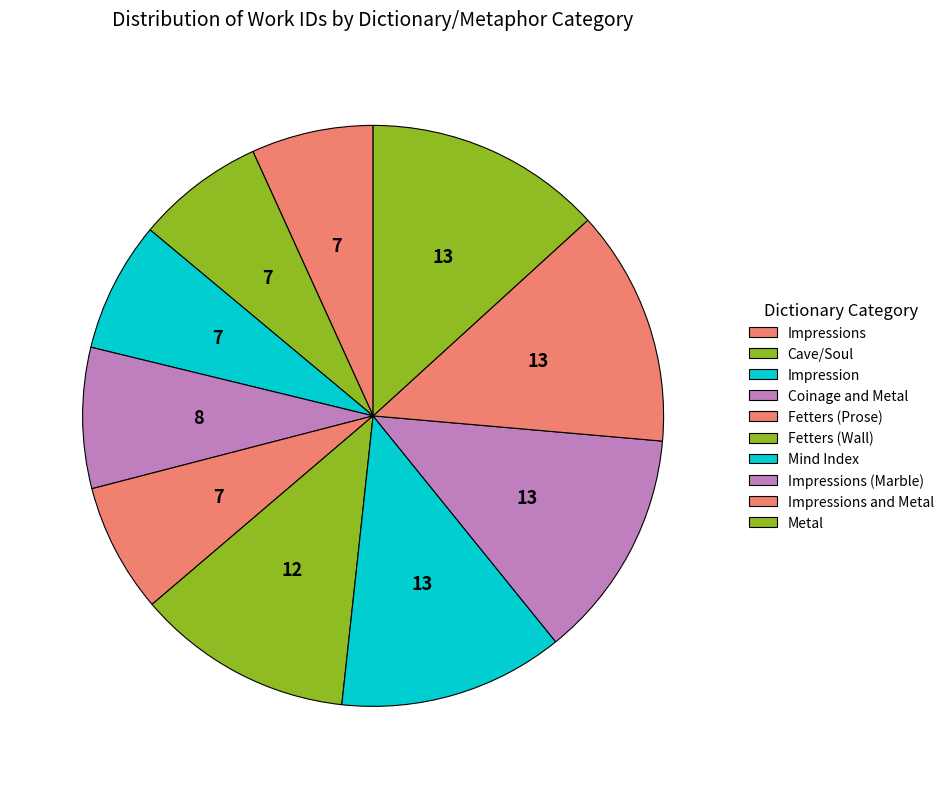

What percentage is the Impression slice, to the nearest percent?

7%